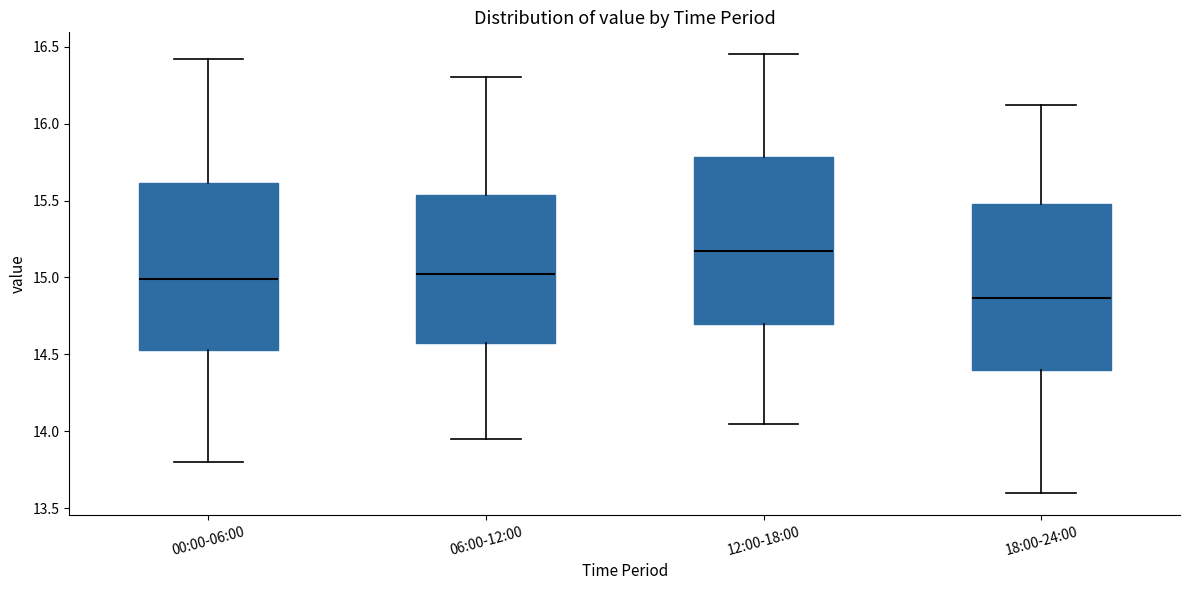

Reading left to right, read every box against the y-axis: the position of its median line, the range the box covers, and the ends of its whiskers. The values are not printed on the chart, so give them approximately, as read against the axis.

00:00-06:00: median 15.00, box 14.55 to 15.60, whiskers 13.80 to 16.40
06:00-12:00: median 15.05, box 14.55 to 15.55, whiskers 13.95 to 16.30
12:00-18:00: median 15.20, box 14.70 to 15.80, whiskers 14.05 to 16.45
18:00-24:00: median 14.85, box 14.40 to 15.50, whiskers 13.60 to 16.10